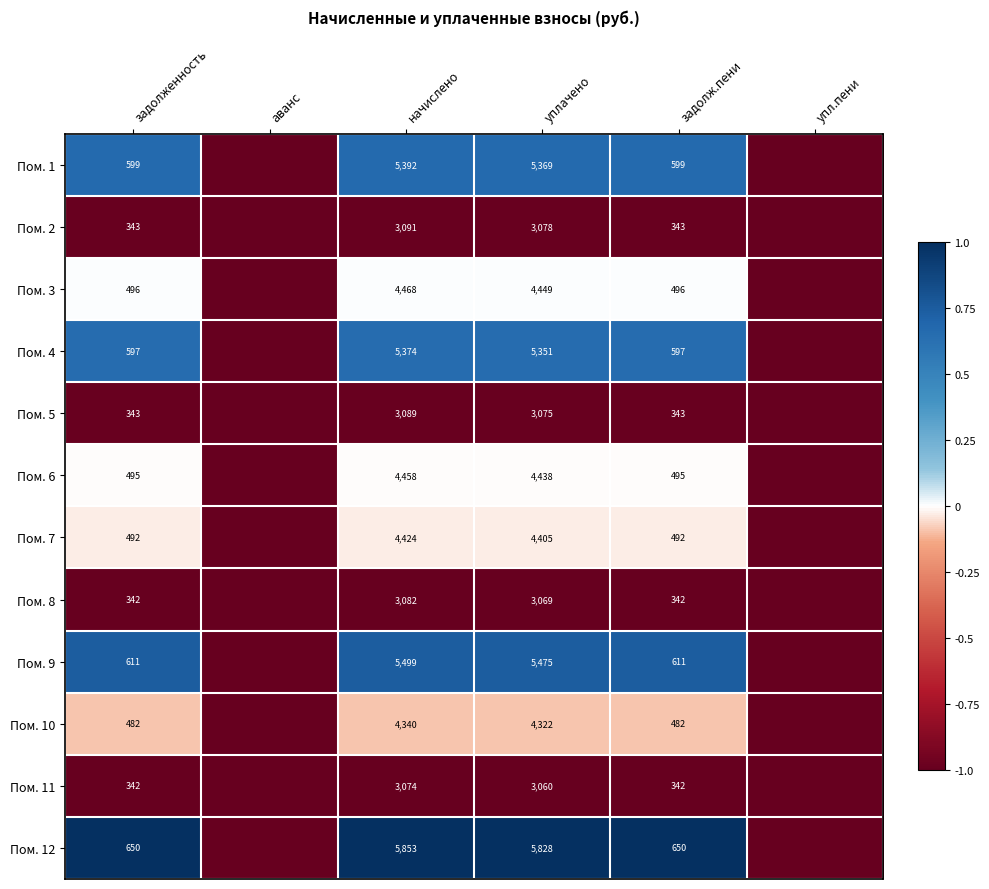

How many data points does each series have?

6